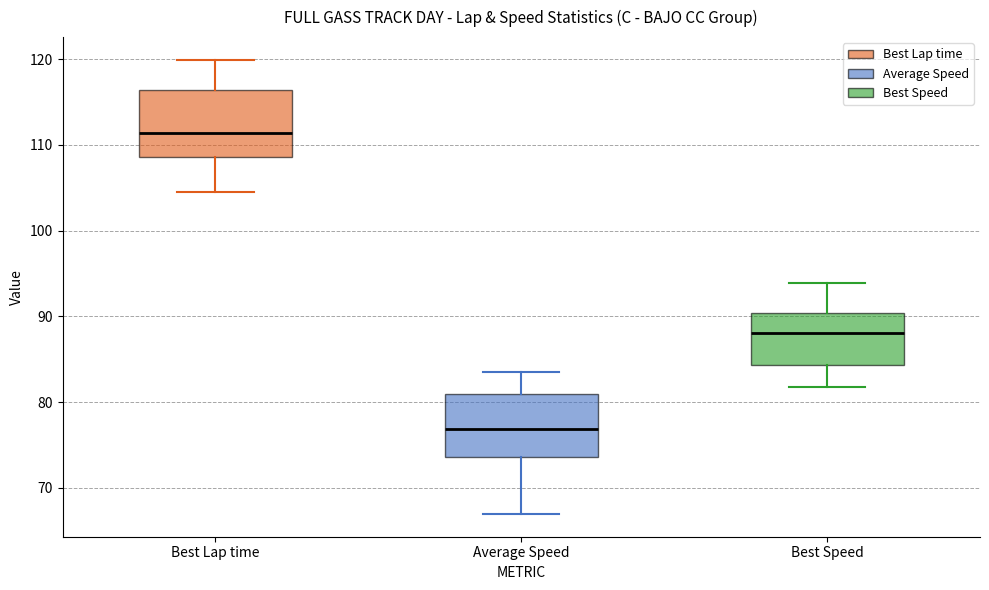

Reading left to right, read every box against the y-axis: the position of its median line, the range the box covers, and the ends of its whiskers. The values are not printed on the chart, so give them approximately, as read against the axis.

Best Lap time: median 111, box 109 to 116, whiskers 104 to 120
Average Speed: median 77, box 74 to 81, whiskers 67 to 84
Best Speed: median 88, box 84 to 90, whiskers 82 to 94